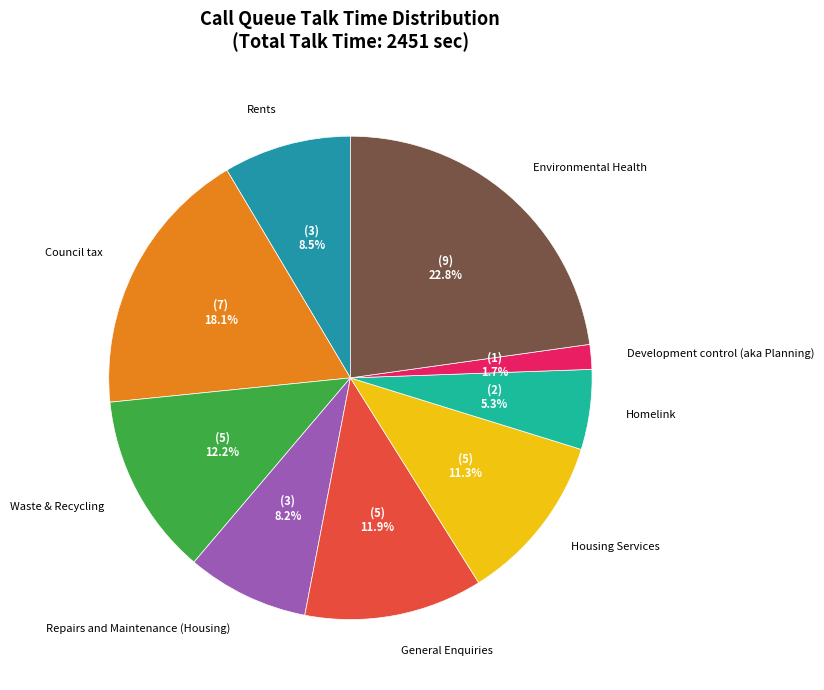

Does any single category account for the majority?

No